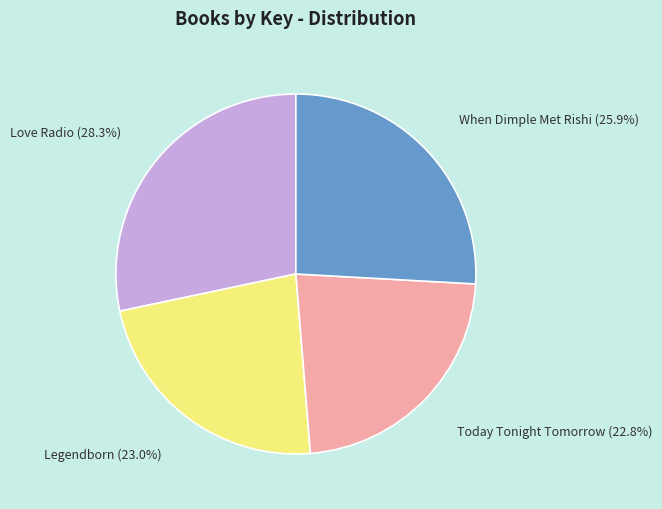

Is Today Tonight Tomorrow the majority of the pie?

No